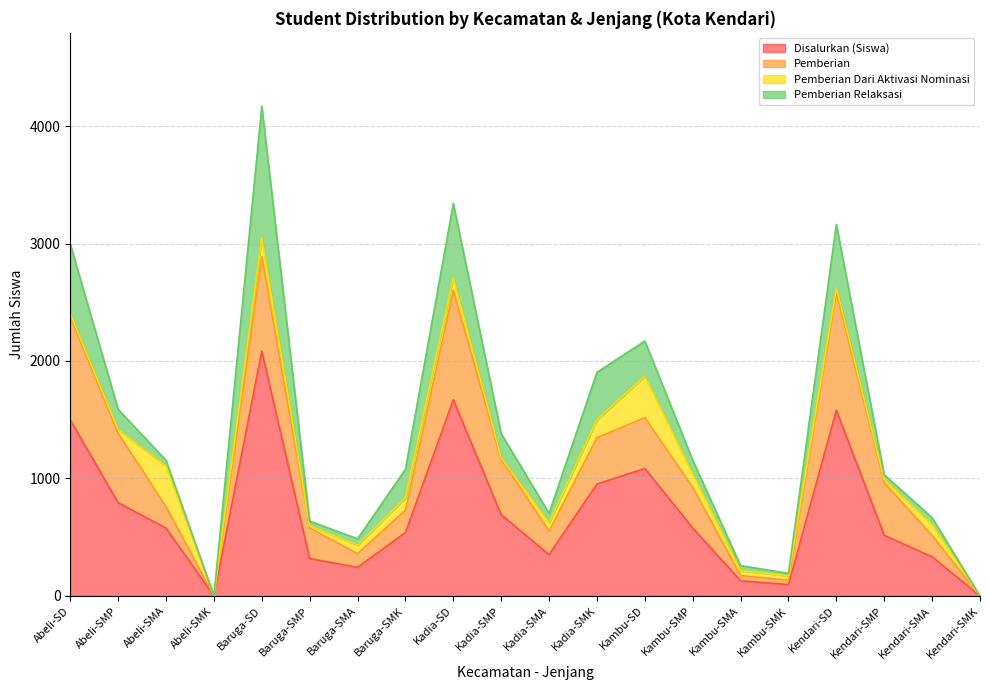

What are all the series names shown in the legend?

Disalurkan (Siswa), Pemberian, Pemberian Dari Aktivasi Nominasi, Pemberian Relaksasi